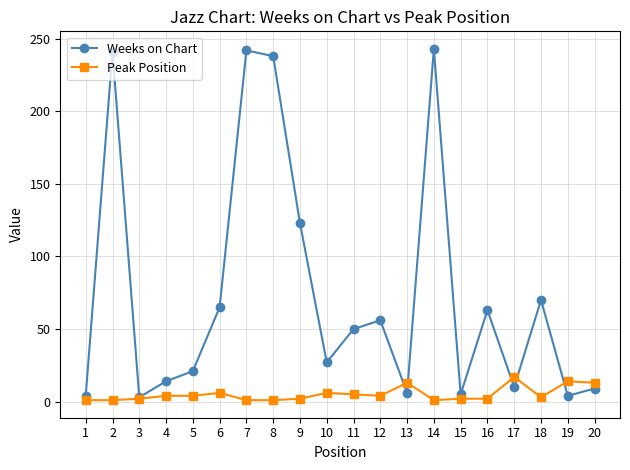

True or false: Weeks on Chart has more than 0 points higher than both neighbors.

True